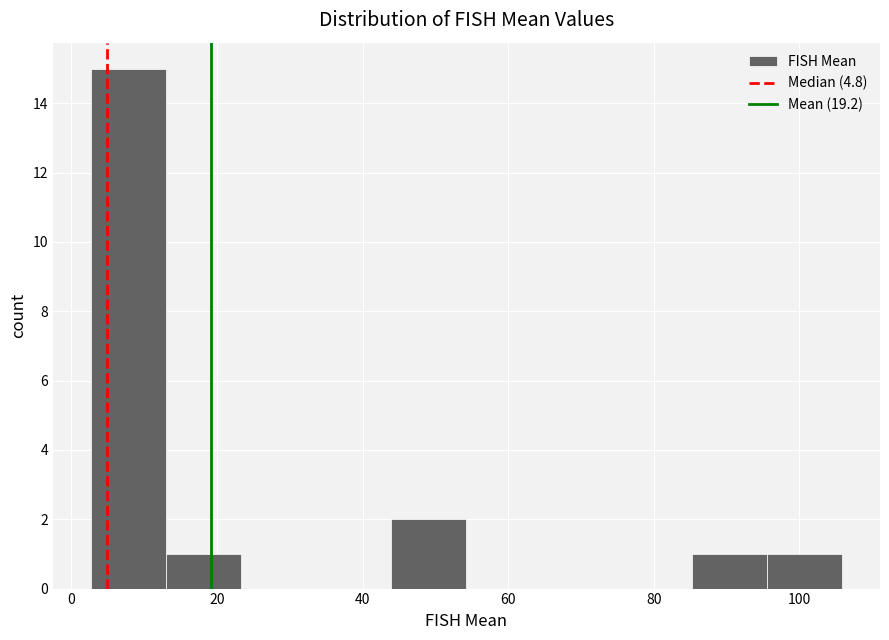

Reading left to right, transcribe this chart: for each bar, give the range it covers on the x-axis and its height. Neither the bar edges nor the heights are printed on the chart, so give them approximately, as read against the axes.

2 to 12: 15
12 to 24: 1
24 to 34: 0
34 to 44: 0
44 to 54: 2
54 to 64: 0
64 to 74: 0
74 to 86: 0
86 to 96: 1
96 to 106: 1